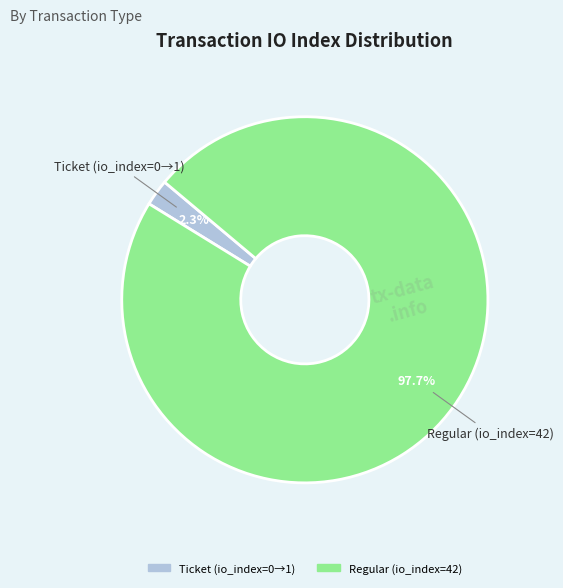

Is there a majority slice in this chart?

Yes